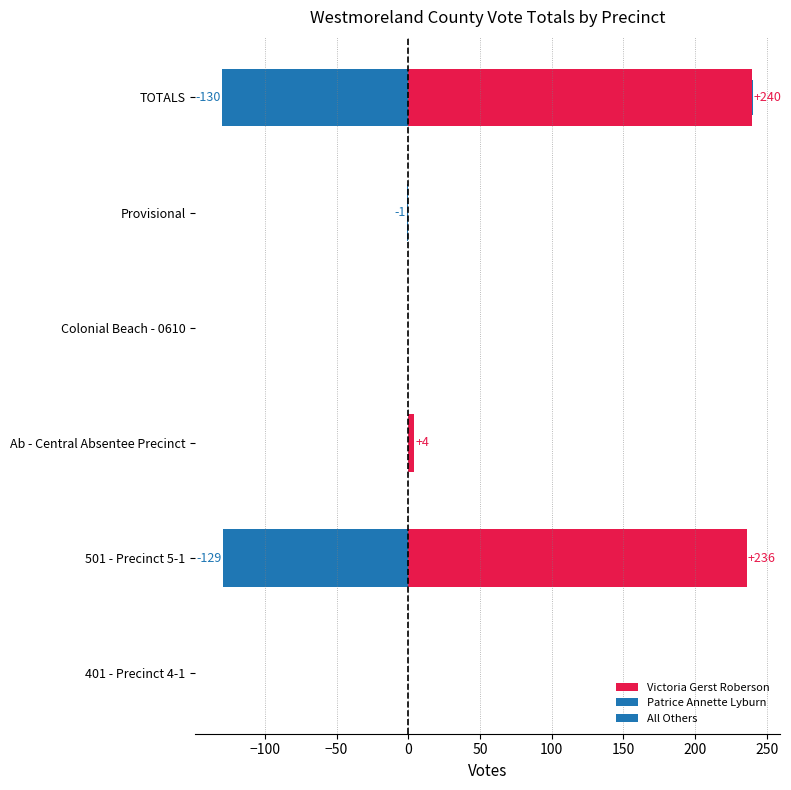

How many positive values does the All Others series have?

3